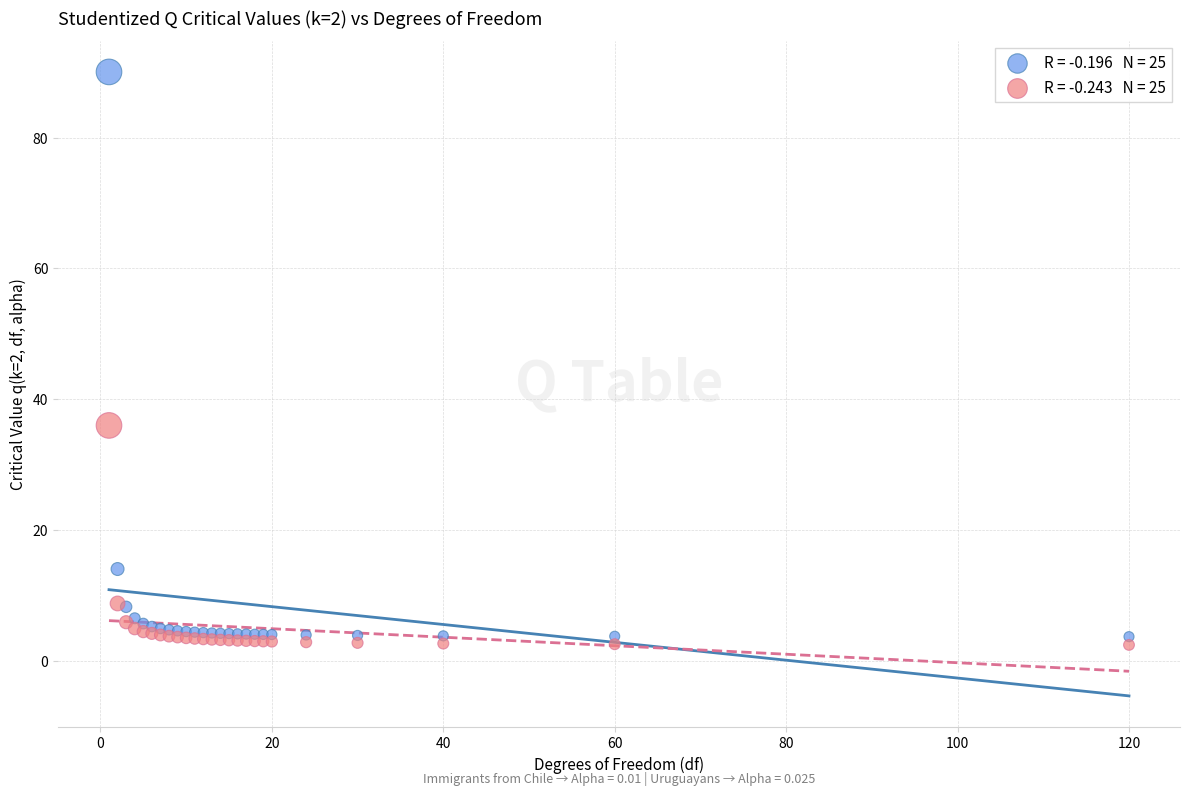

Across all series, what Y value is closest to 46?

36.0